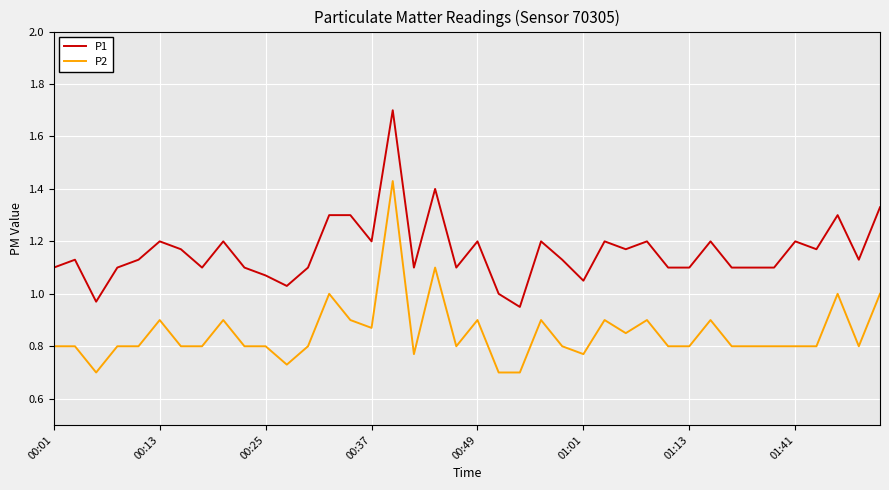

Rank the series by their maximum value, from lowest to highest.

P2, P1